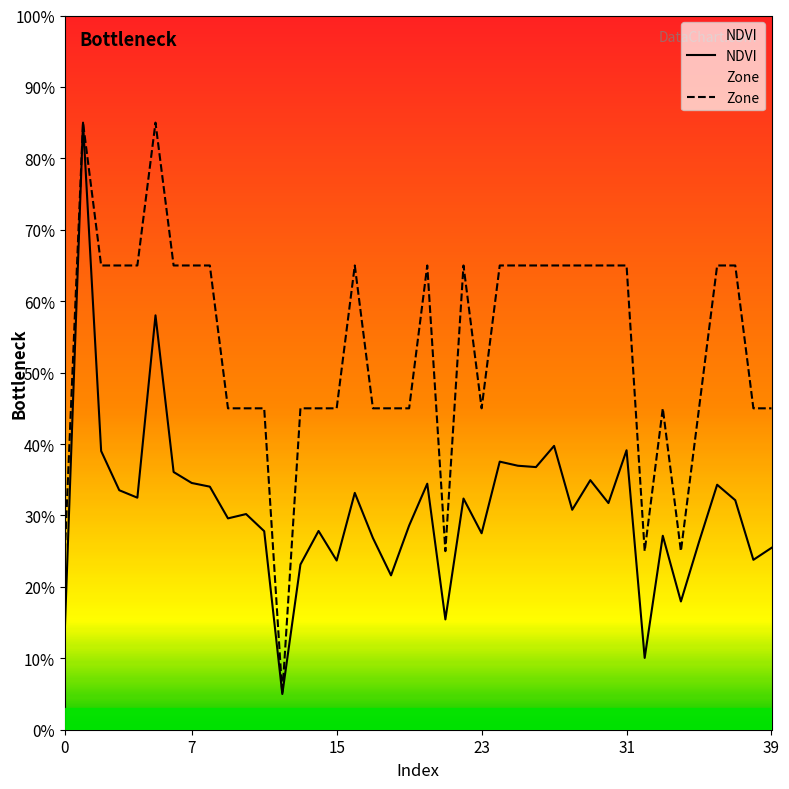

Between 12 and 34, which series saw the biggest shift?

Zone